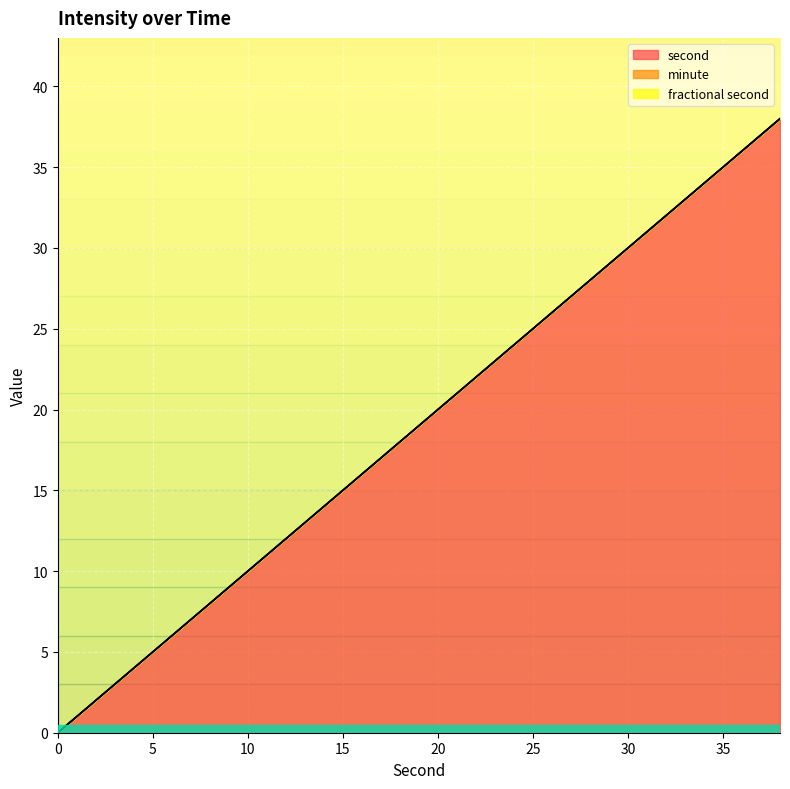

True or false: fractional second and second intersect in this chart.

False